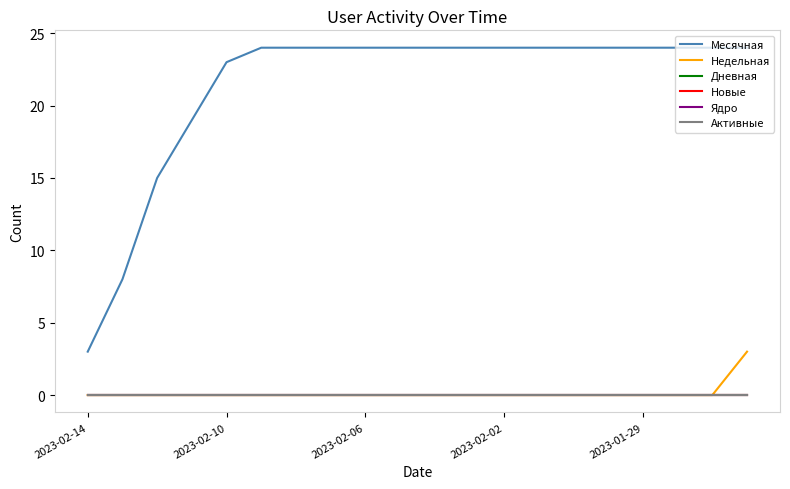

Which series has the largest total across all categories?

Месячная